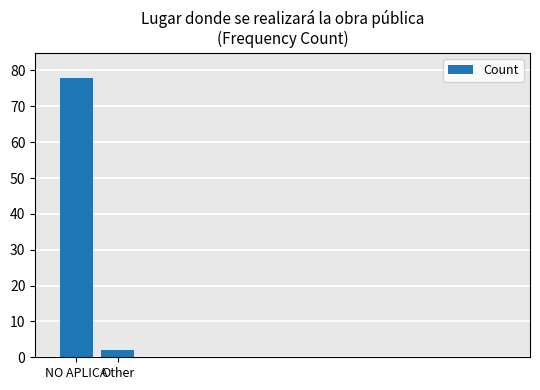

Reading left to right, extract all data points from this chart.

78	2